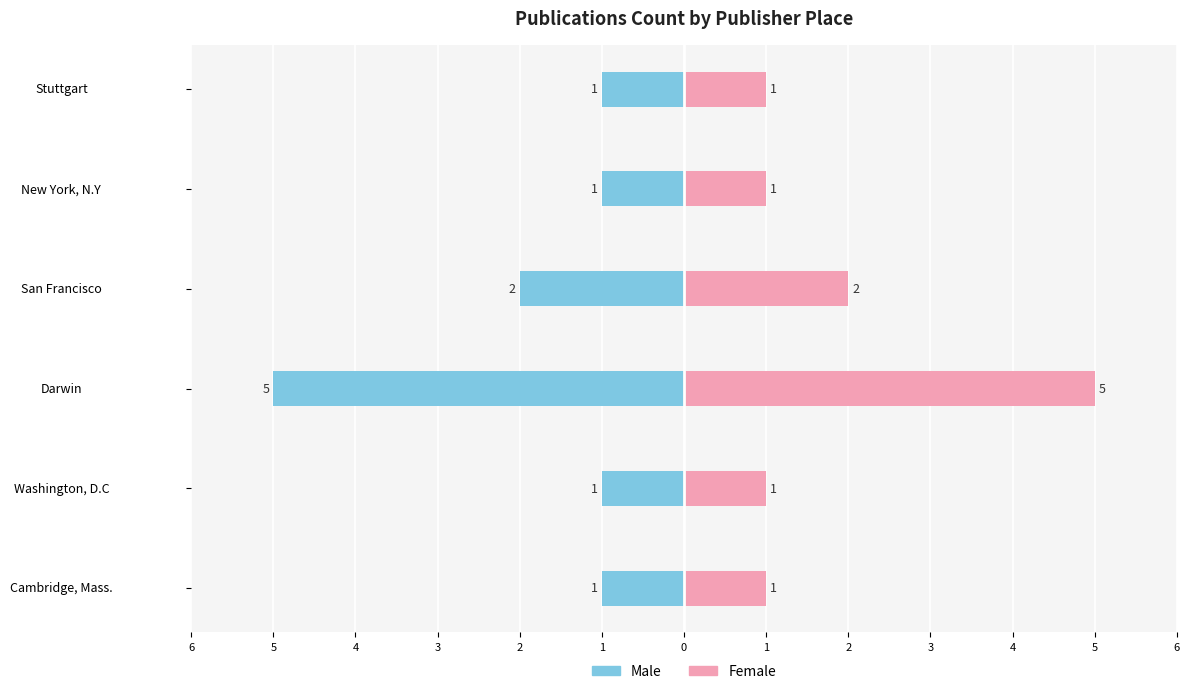

What is the sum of all Male values?

-11